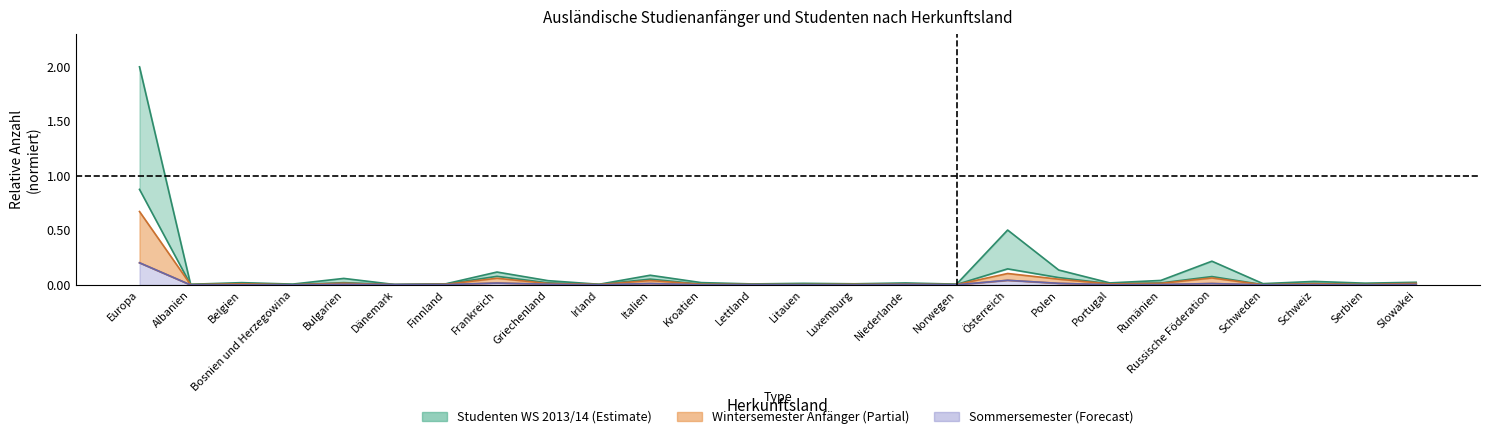

Which series has the largest total across all categories?

Studenten WS 2013/14